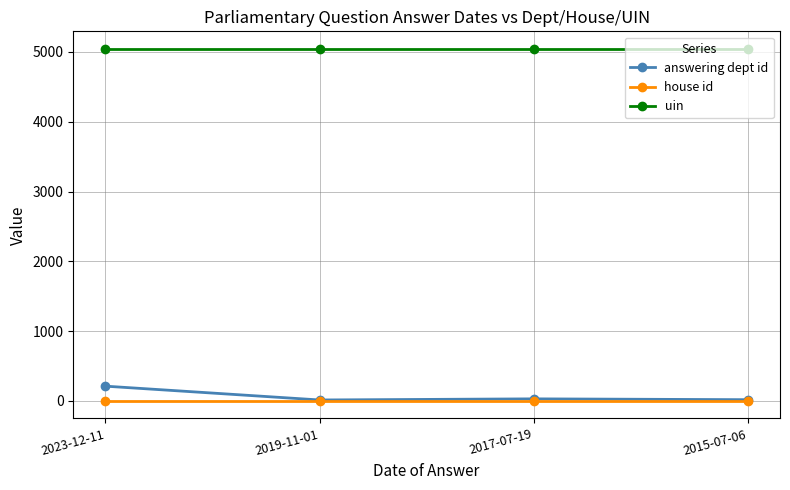

What is the label of the 1st point from the left?

2023-12-11